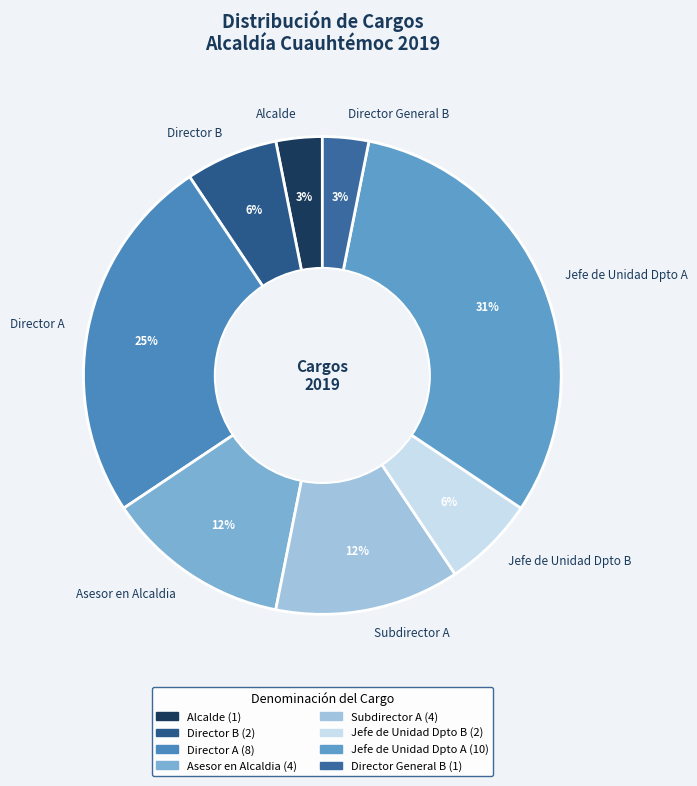

Does Subdirector A account for over 50% of the chart?

No